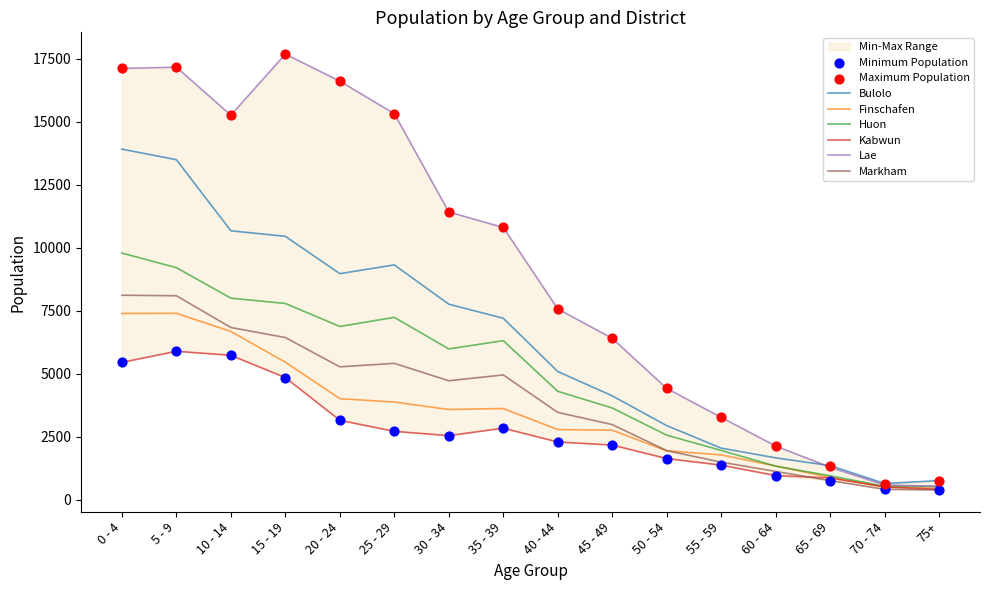

Is the value of Lae at 70 - 74 greater than the value of Markham at 5 - 9?

No